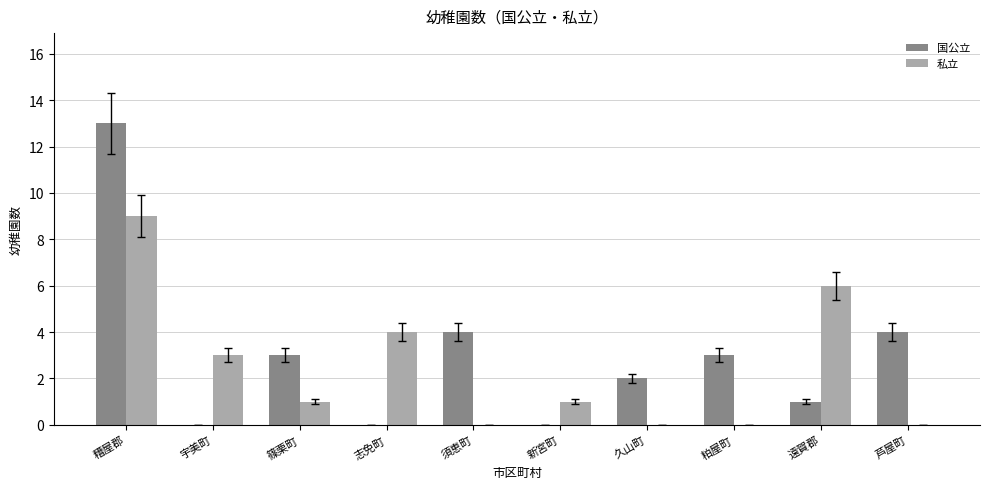

Count the 私立 values in the range 0 to 4.

8